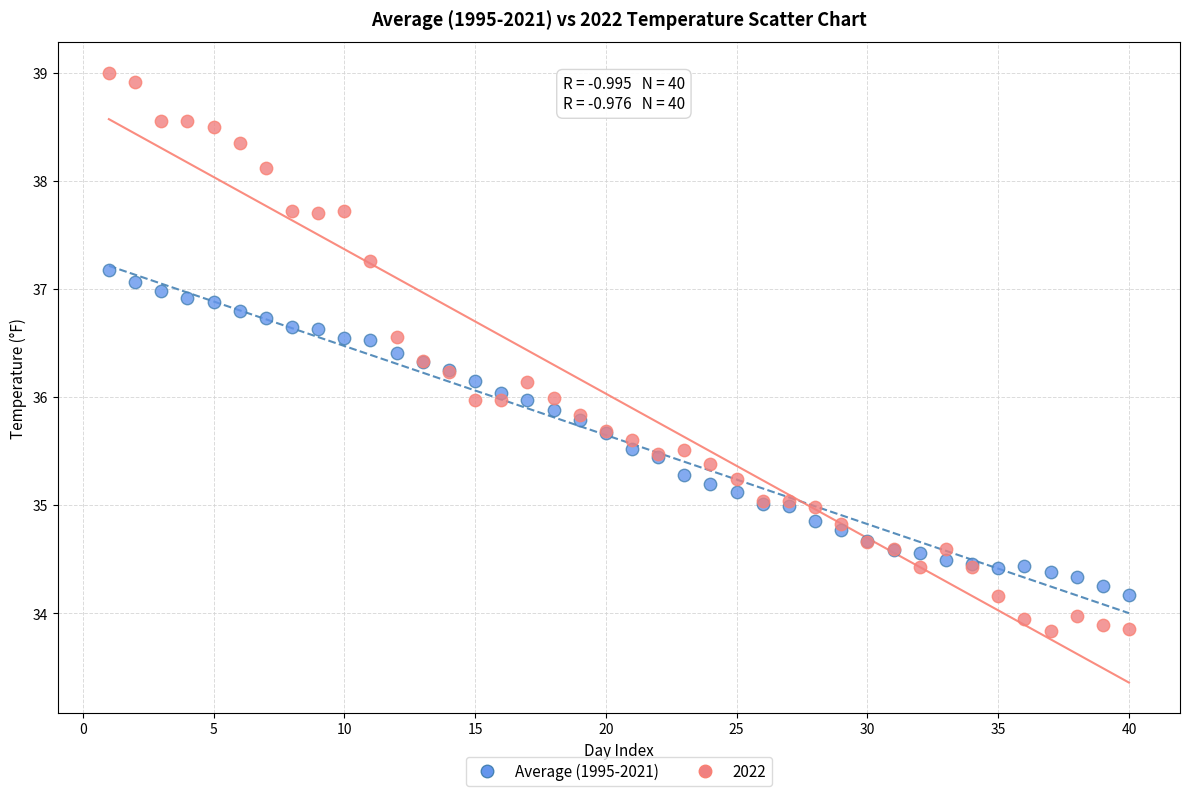

Which series contains the highest Y value?

2022